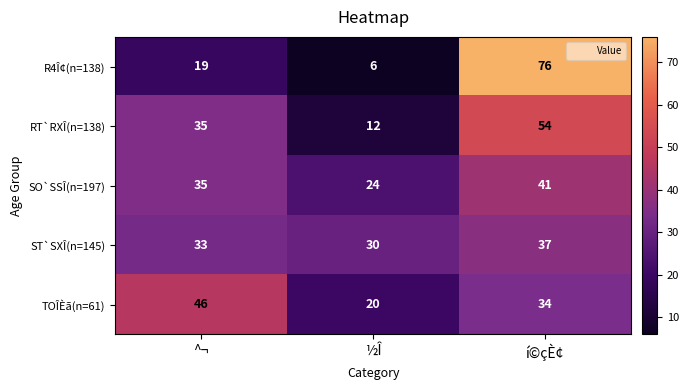

What is the total value across all series at ½Î?

92